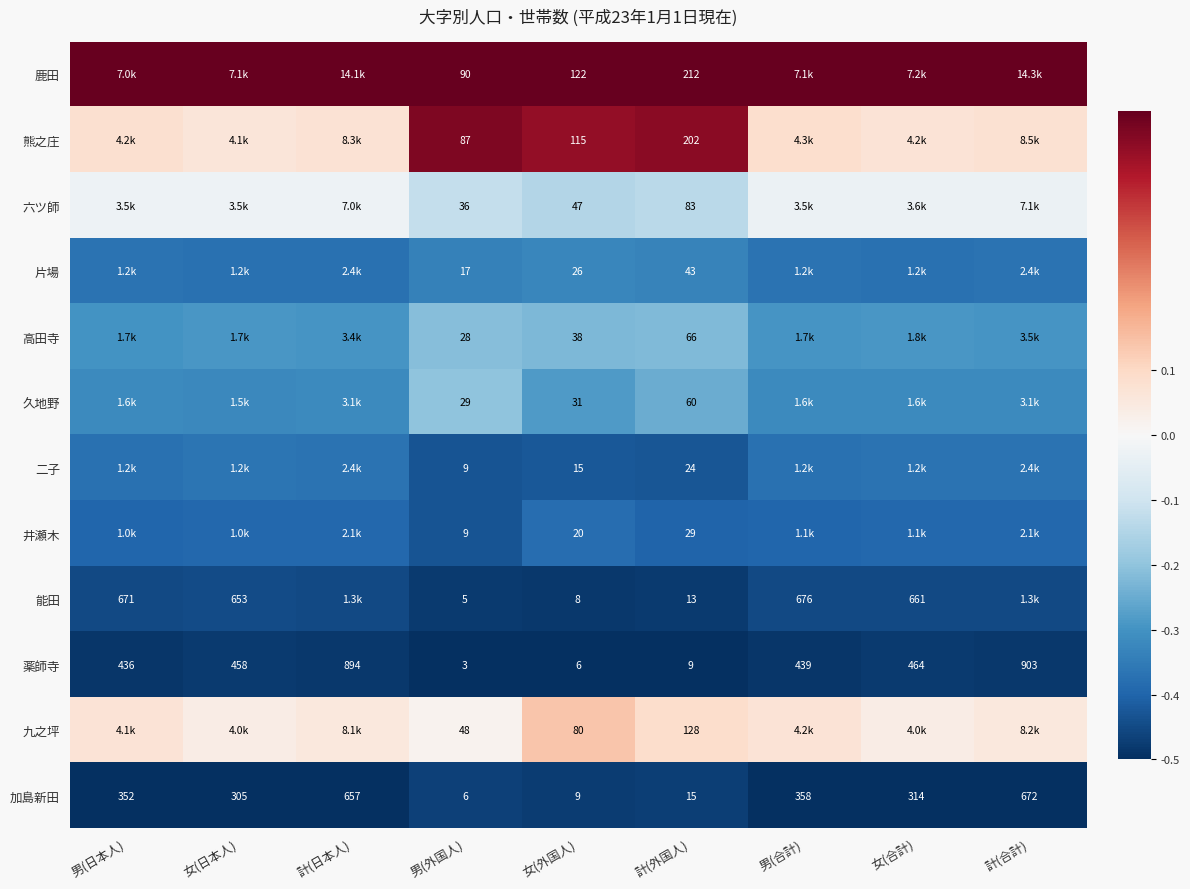

Where does the 加島新田 series first go above 314?

男(日本人)